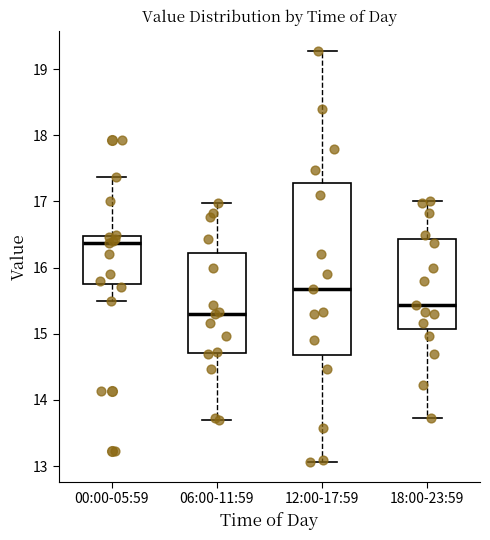

Which box has the lowest median line?

06:00-11:59